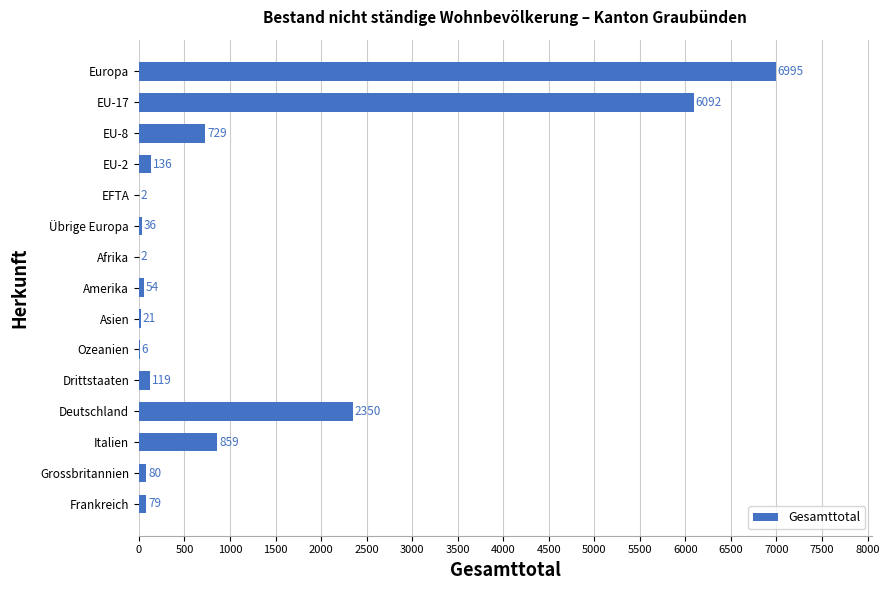

True or false: the data shows 395 at Italien.

False